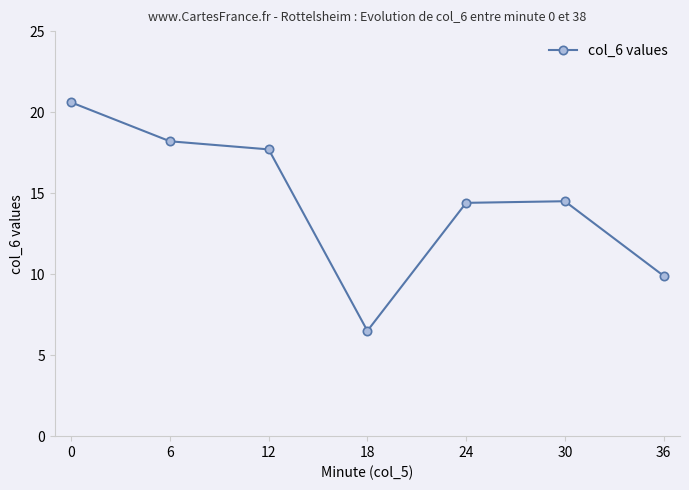

What is the value of the 2nd point from the left?

18.2